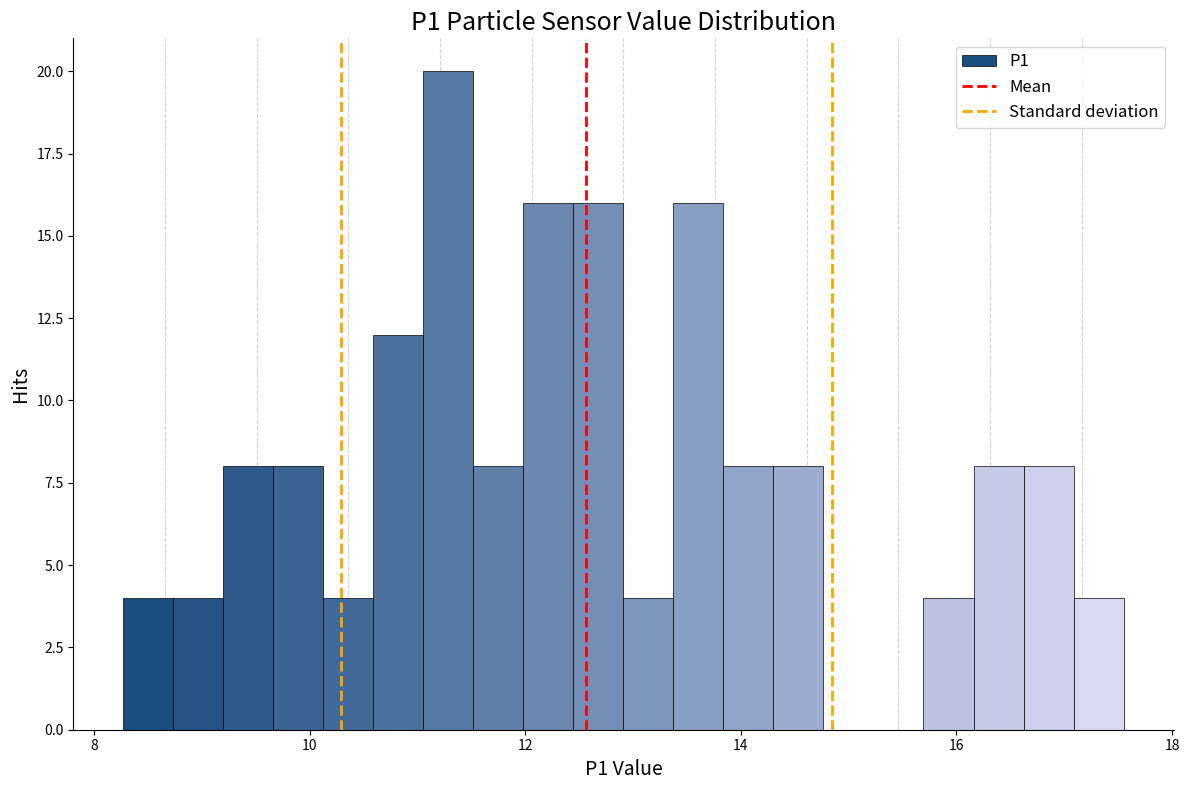

Read against the x-axis, roughly where is the centre of the tallest bar?

11.2